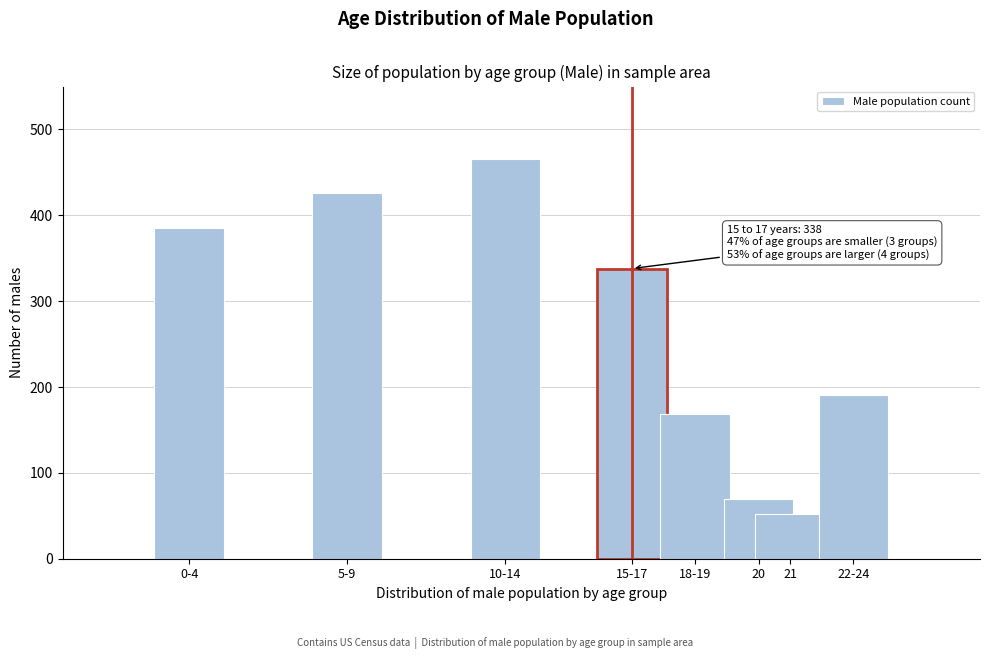

Reading left to right, what are all the values shown in this chart?

385	426	466	338	169	70	52	191